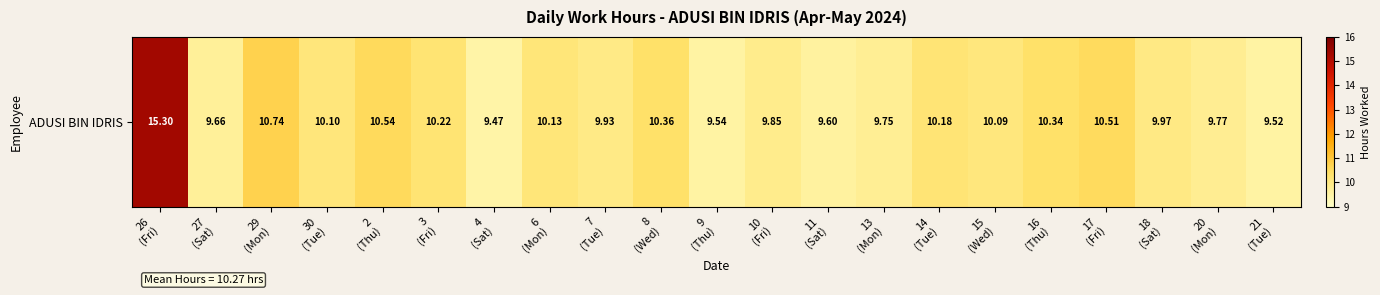

What is the maximum value shown in the chart?

15.3